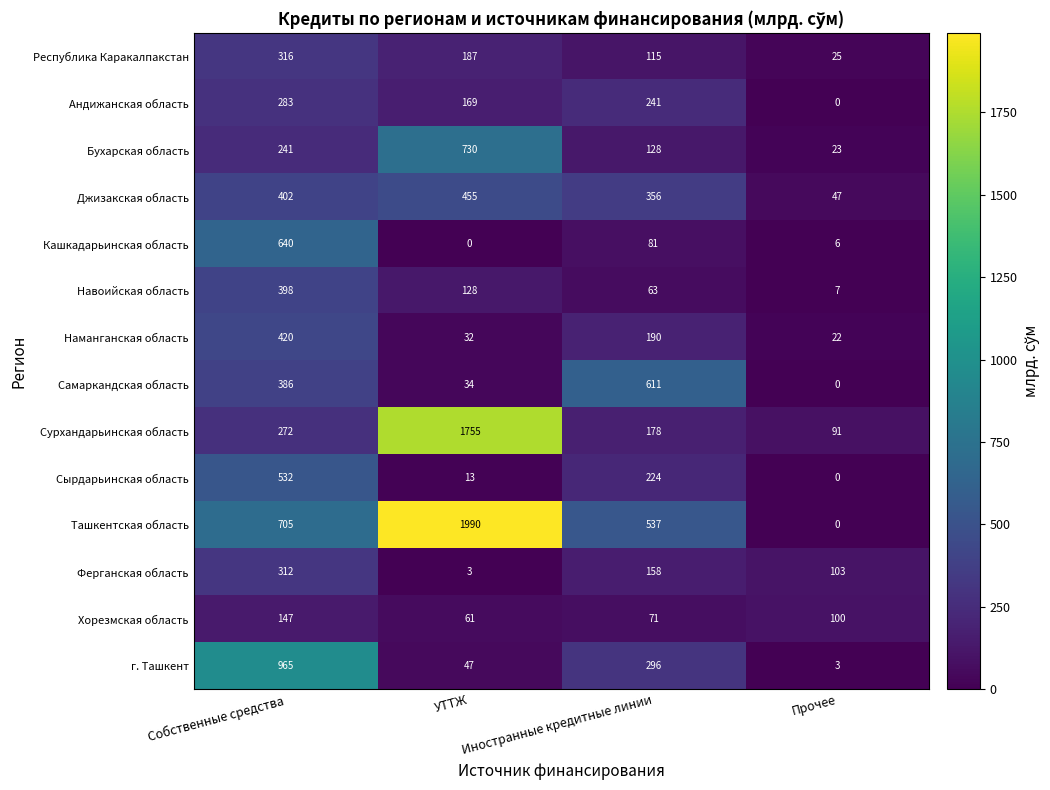

The value of Бухарская область at УТТЖ is 730. True or false?

True